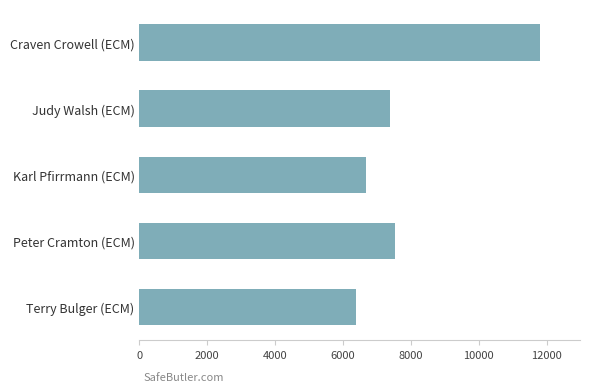

What is the sum of all values?

39785.4